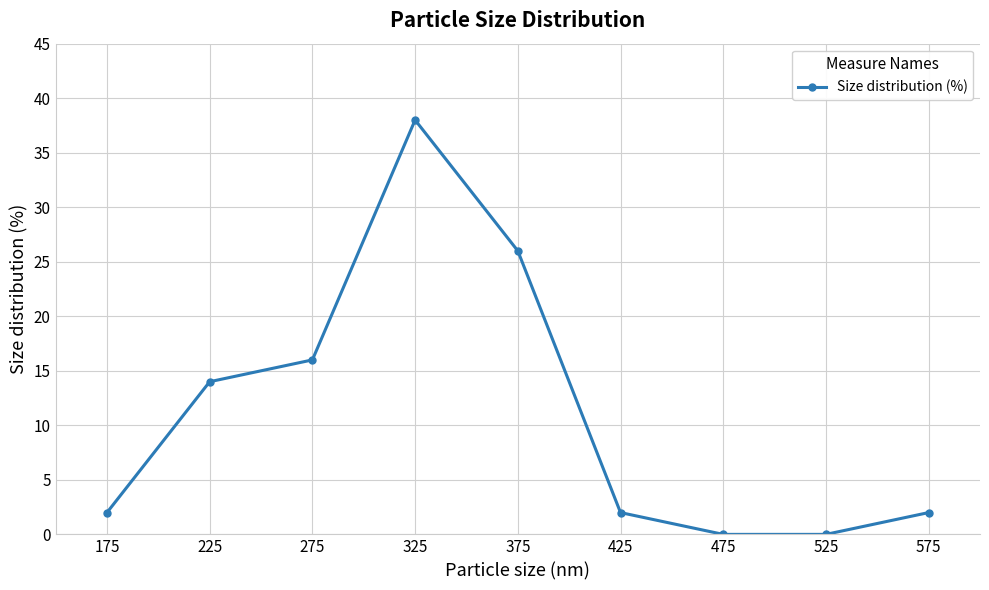

Approximately how many times larger is the value at 575 compared to 375?

0.1